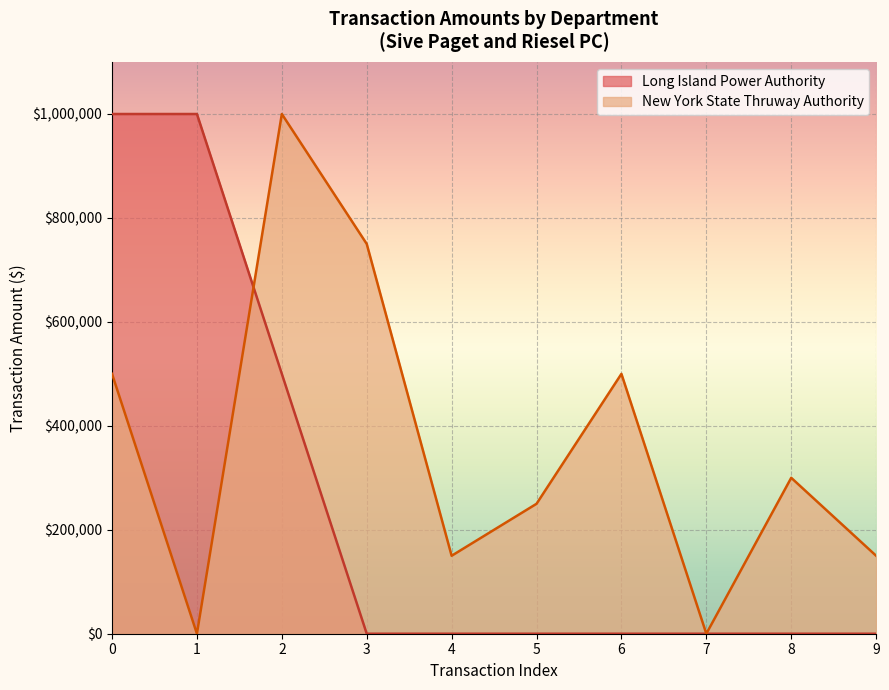

What is the sum of the values at 2 and 1?

1000000